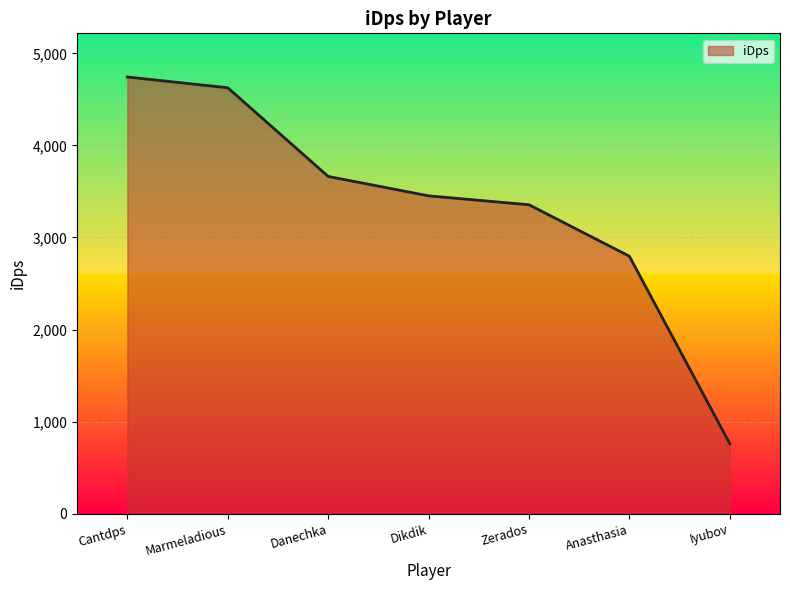

What value does the data have at Danechka?

3663.2